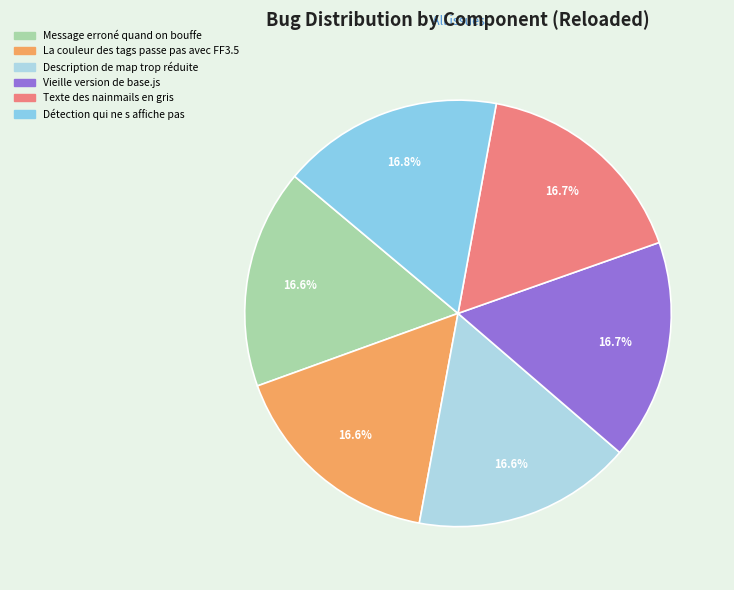

Is it true that Description de map trop réduite is 17% of the pie?

True